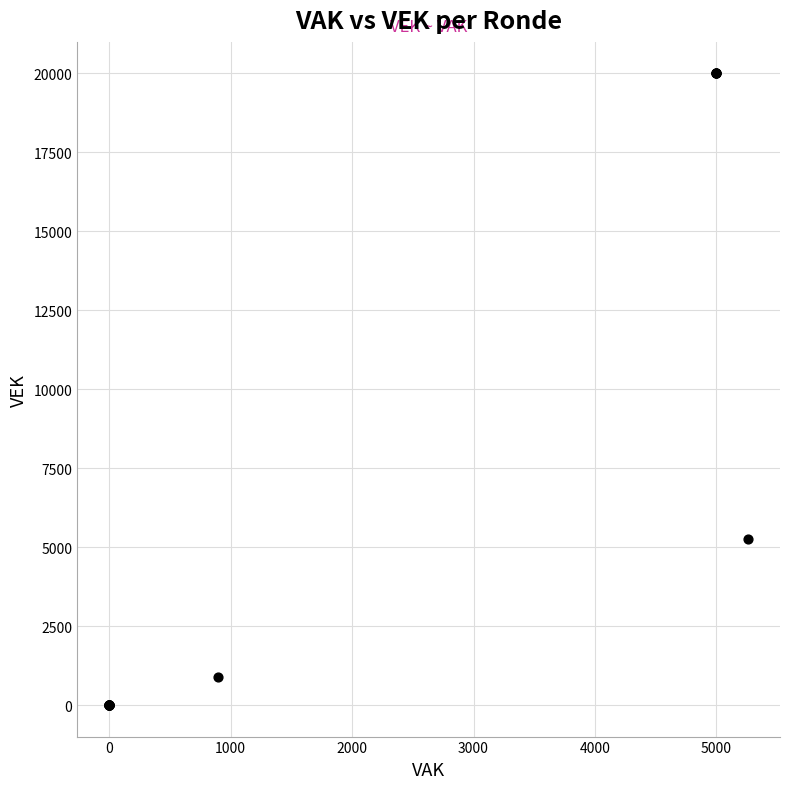

What Y value in the scatter plot is closest to 10000?

5260